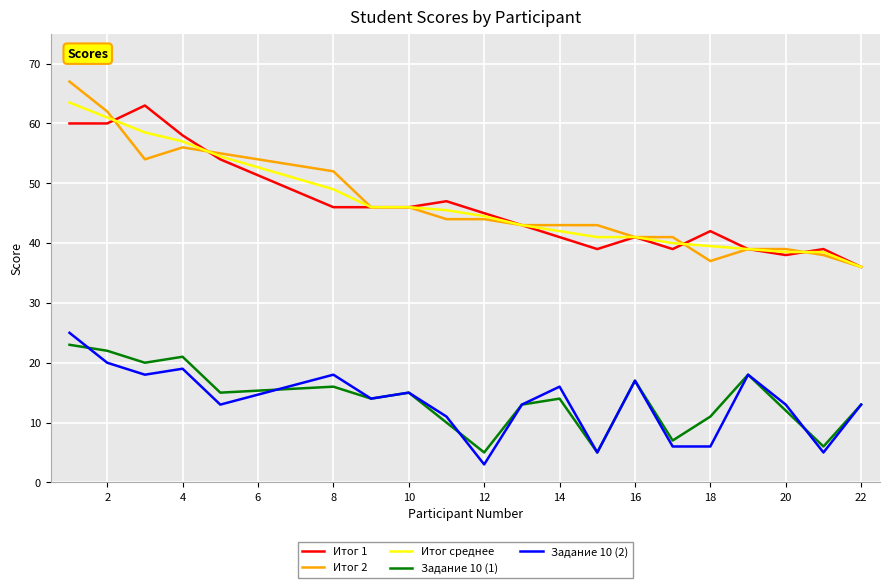

True or false: Итог среднее and Задание 10 (2) cross at least once.

False